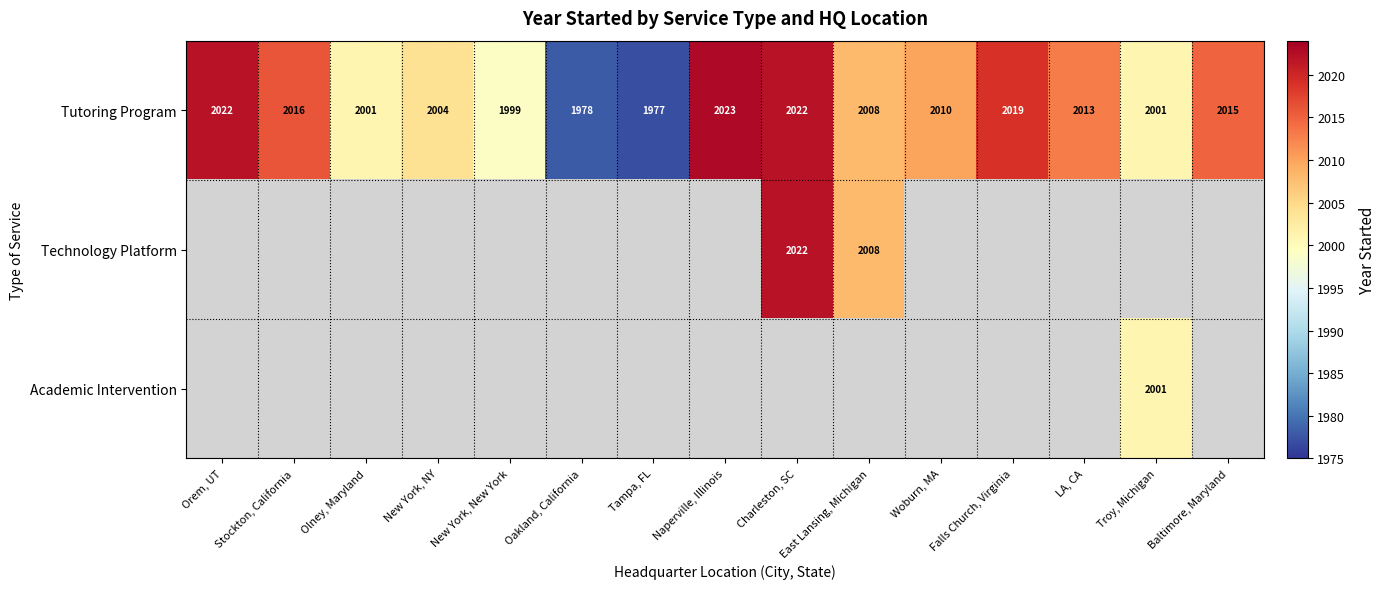

The value of Tutoring Program at Stockton, California is 3410.4. True or false?

False